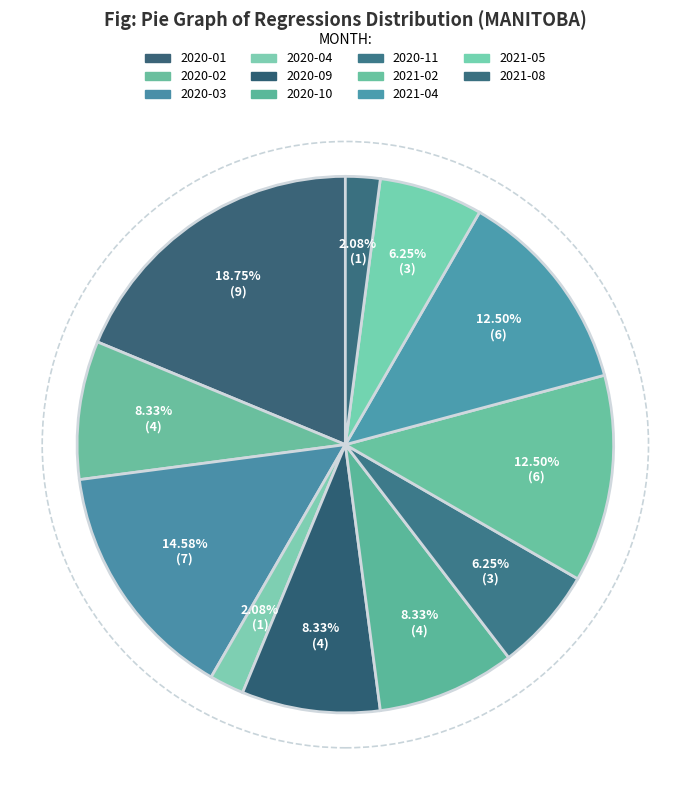

Is the sum of 2020-01 and 2020-02 greater than half?

No